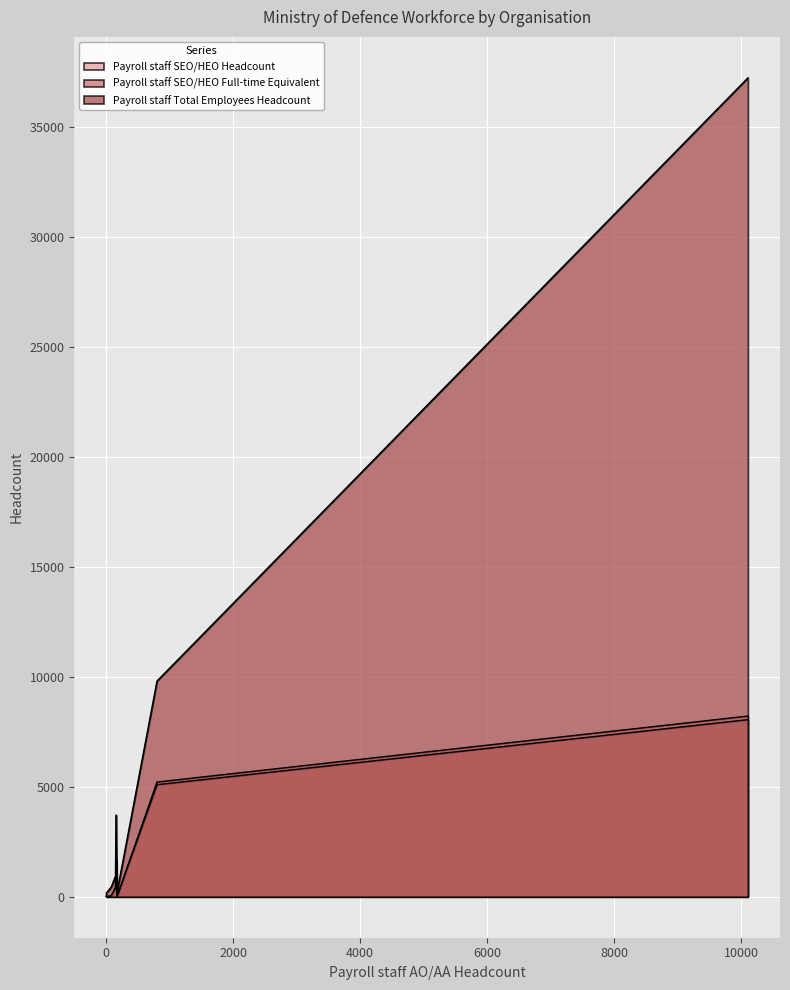

What value does the Payroll staff Total Employees Headcount series have at Royal Air Force Museum, to the nearest 10?

180